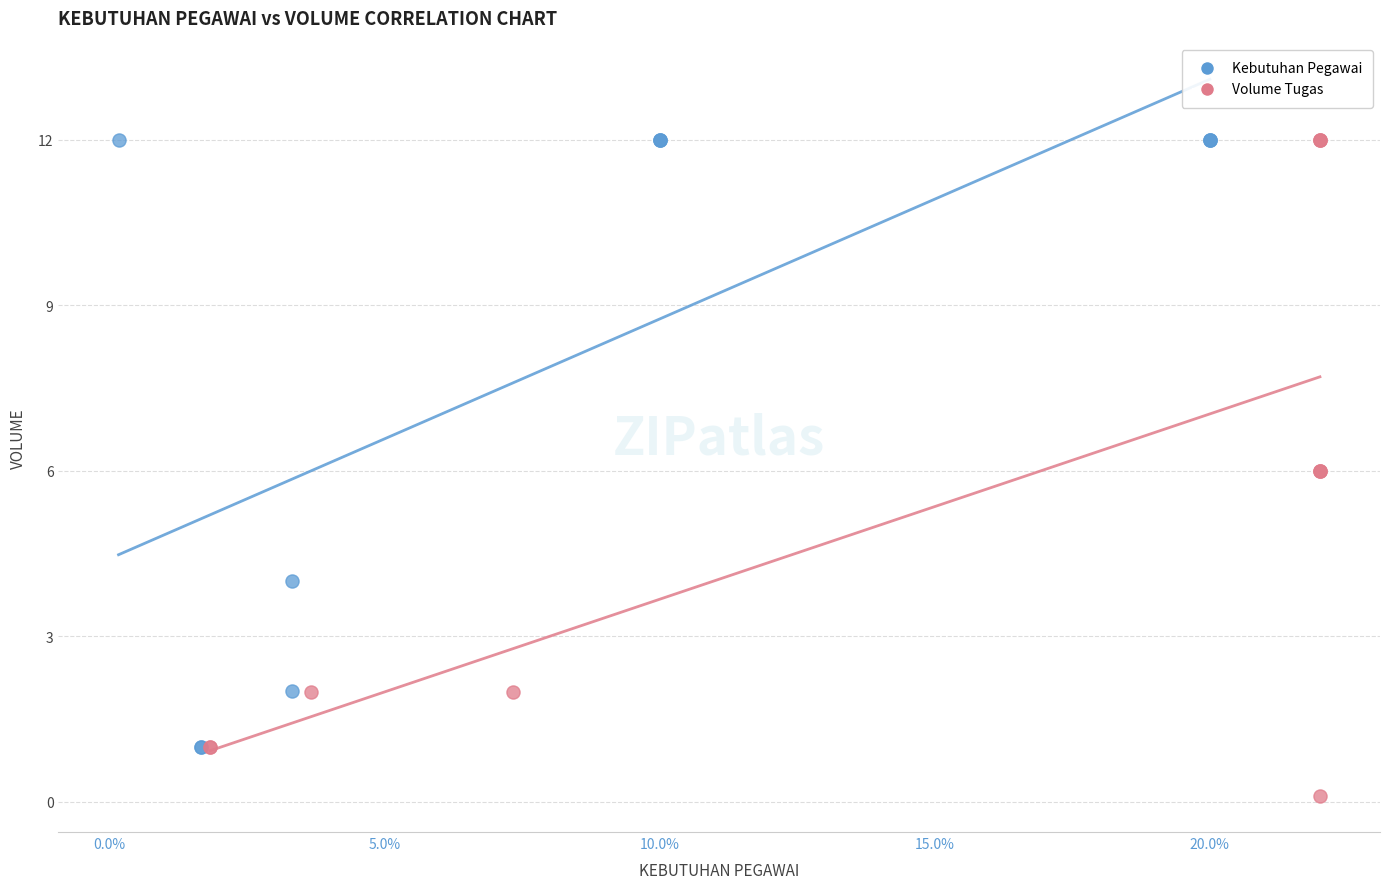

Which series has the widest spread of Y values?

Volume Tugas